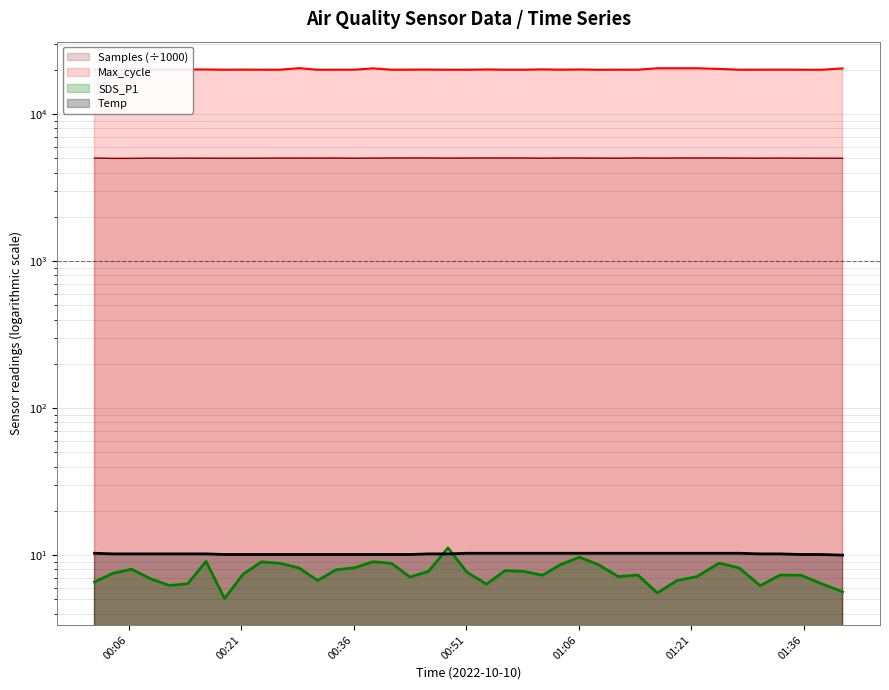

What is the value of the Temp point at the 1st from the left?

10.3